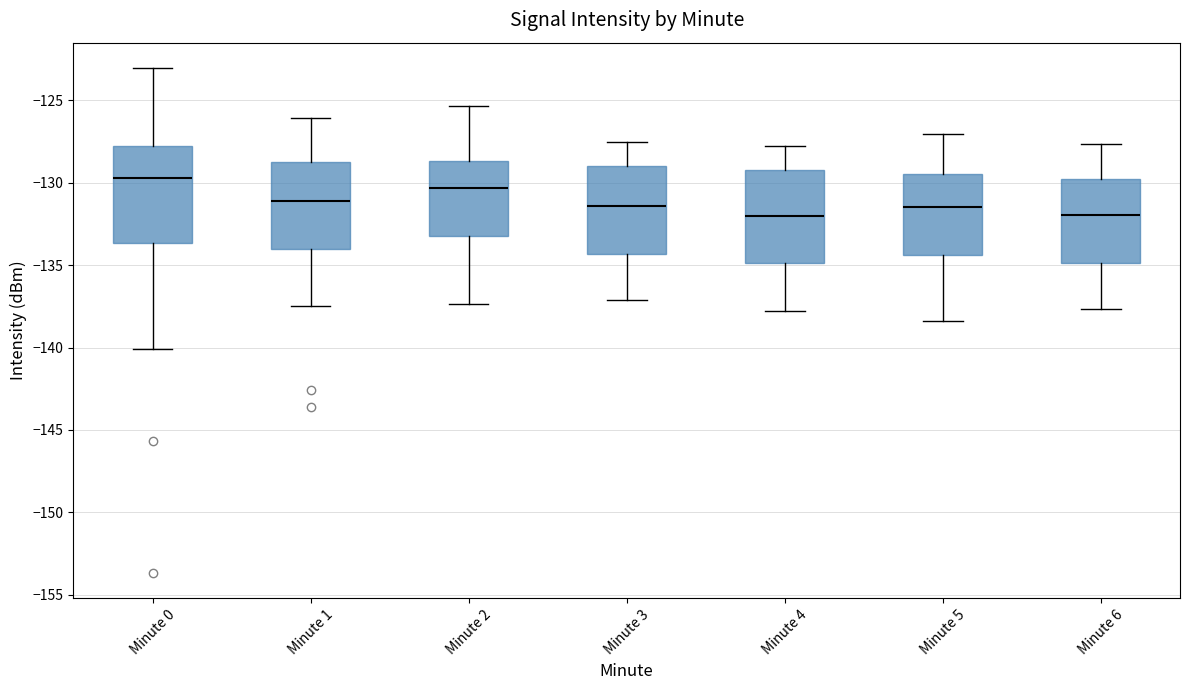

Where does the median line of the box for Minute 0 sit on the y-axis? The values are not printed on the chart, so give them approximately, as read against the axis.

-129.5